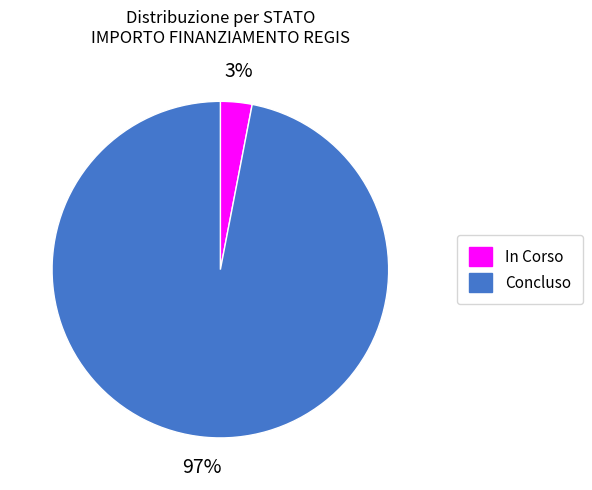

To the nearest percent, what portion does Concluso represent?

97%